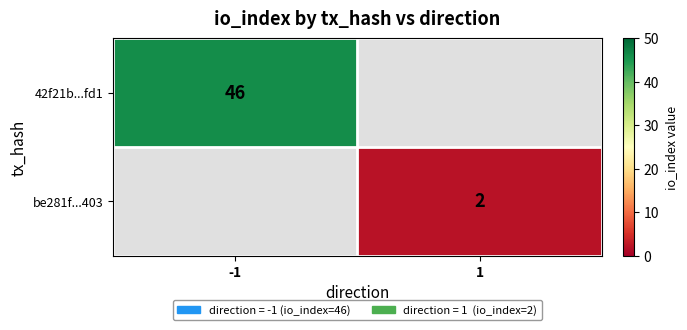

Count the number of data series in this chart.

2